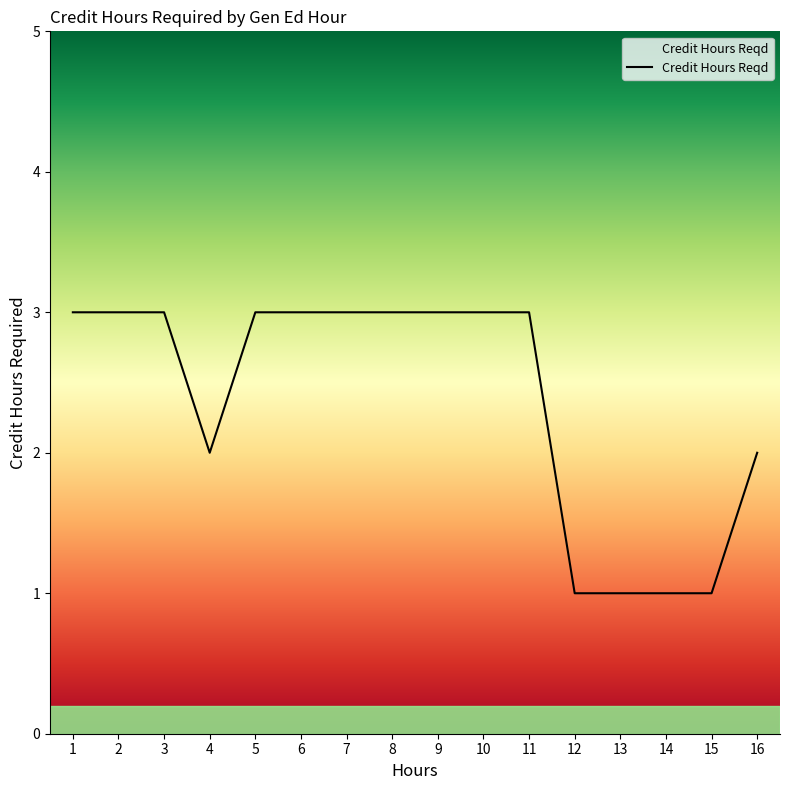

True or false: the data shows 2 at 9.

False